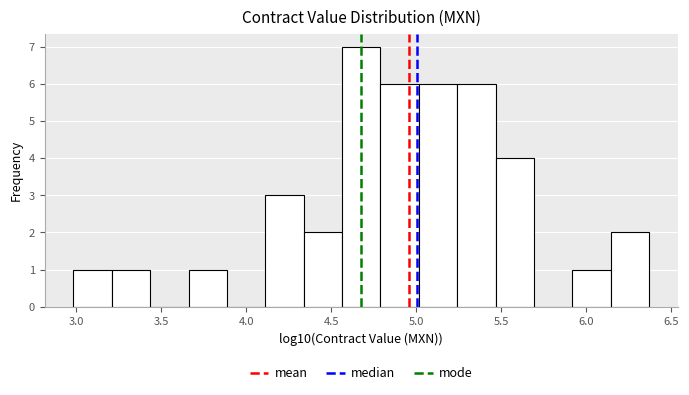

Reading left to right, list every bar in this chart as the range it spans on the x-axis followed by its height. Neither the bar edges nor the heights are printed on the chart, so give them approximately, as read against the axes.

3.00 to 3.20: 1
3.20 to 3.45: 1
3.45 to 3.65: 0
3.65 to 3.90: 1
3.90 to 4.10: 0
4.10 to 4.35: 3
4.35 to 4.55: 2
4.55 to 4.80: 7
4.80 to 5.00: 6
5.00 to 5.25: 6
5.25 to 5.45: 6
5.45 to 5.70: 4
5.70 to 5.90: 0
5.90 to 6.15: 1
6.15 to 6.35: 2